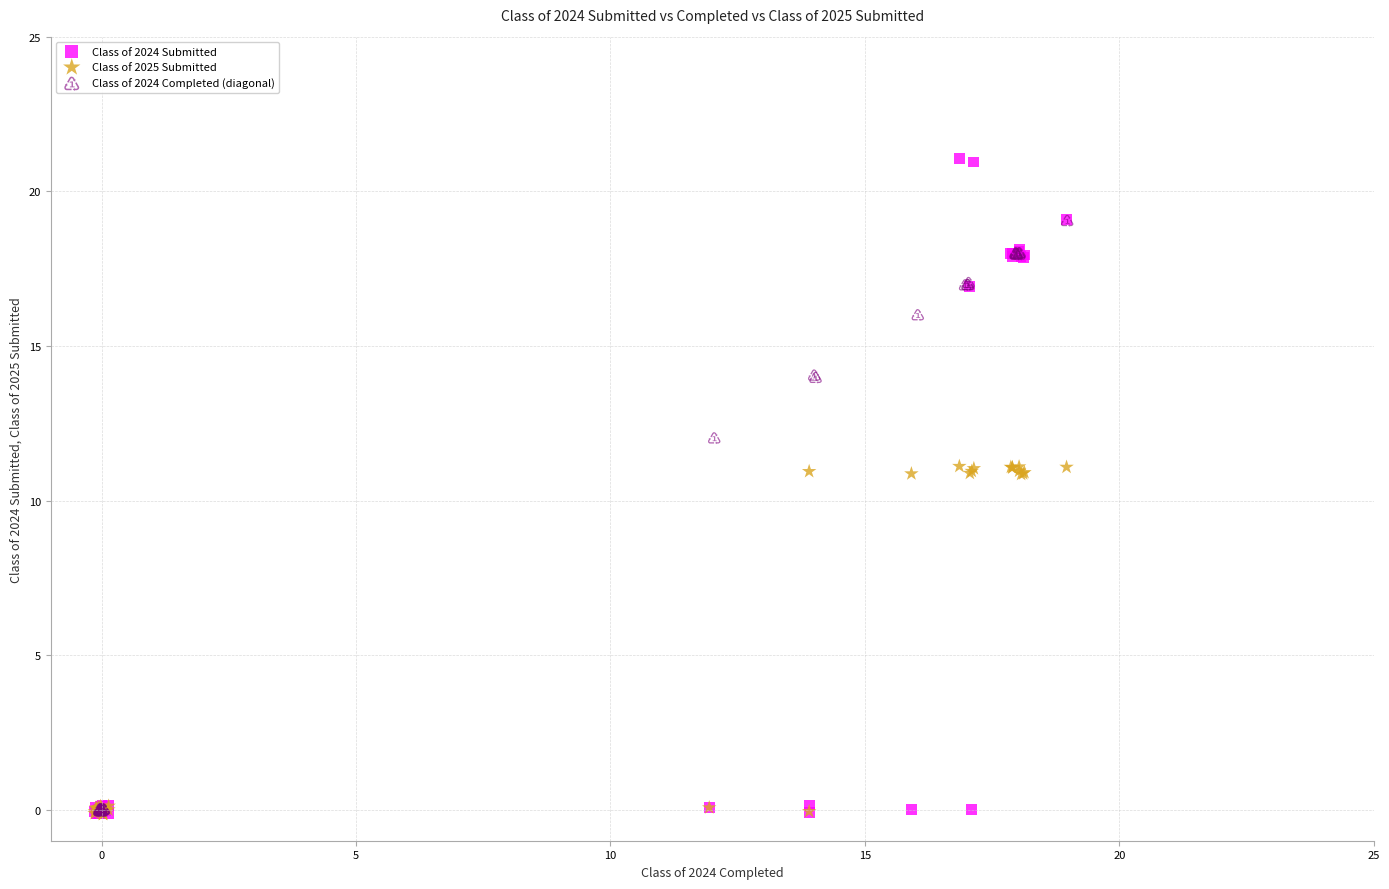

Which series reaches the maximum Y coordinate?

Class of 2024 Submitted